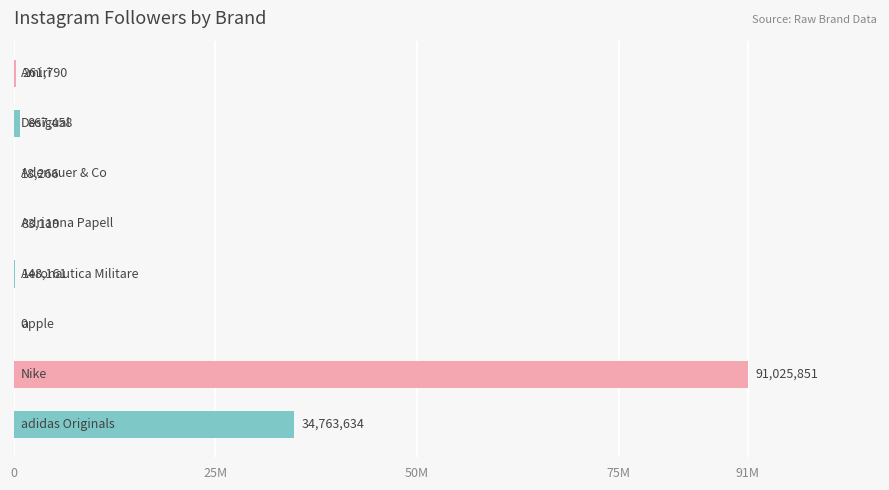

What is the difference between the second highest and minimum values?

34763634